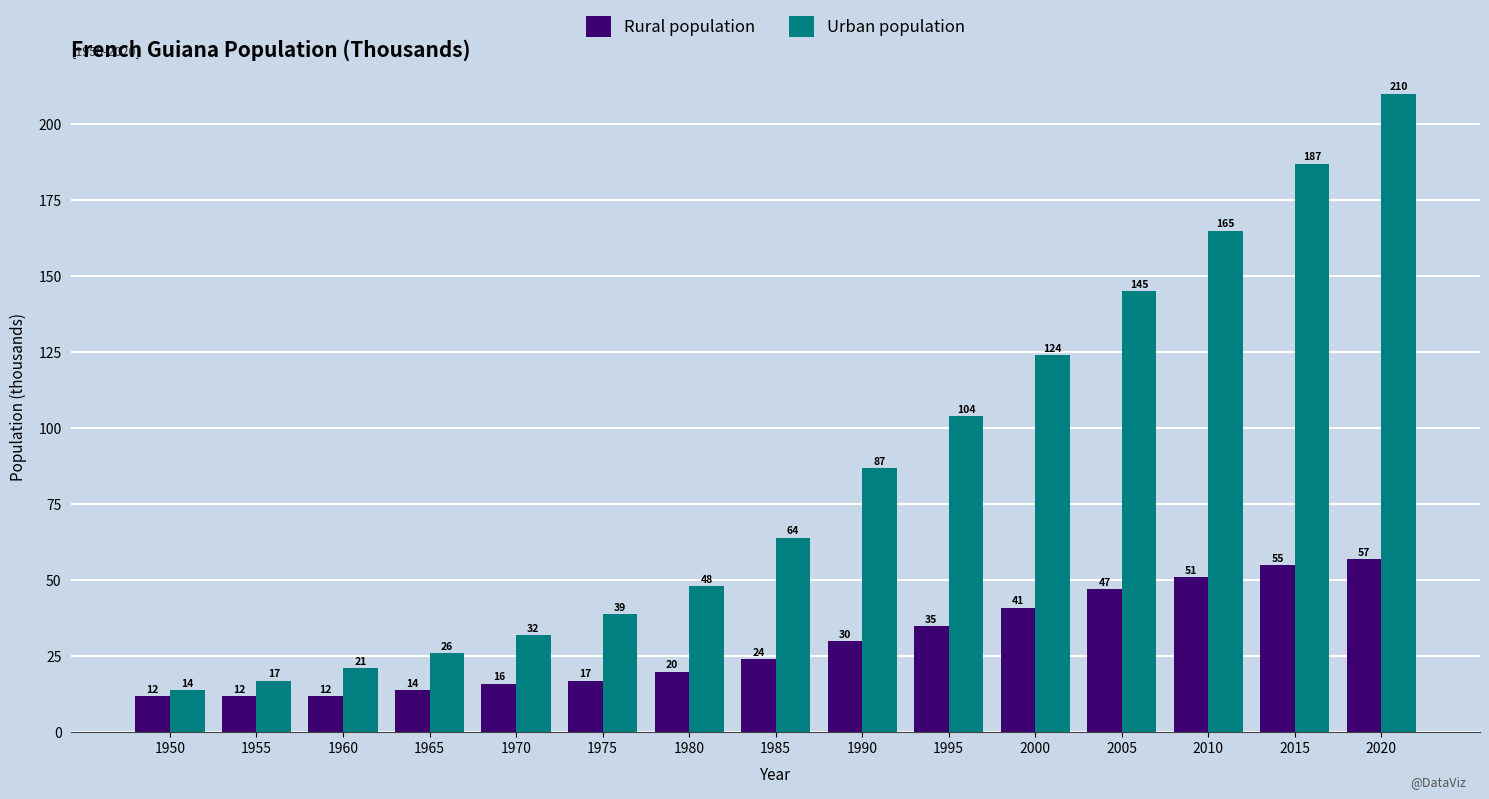

Is it true that Urban population equals 104 at 1995?

True